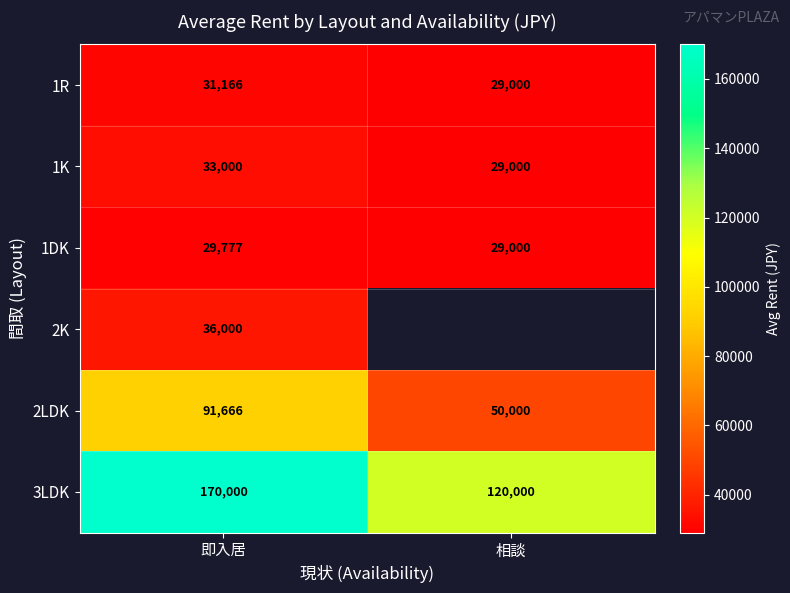

Is the value of 3LDK at 相談 greater than the value of 2LDK at 相談?

Yes